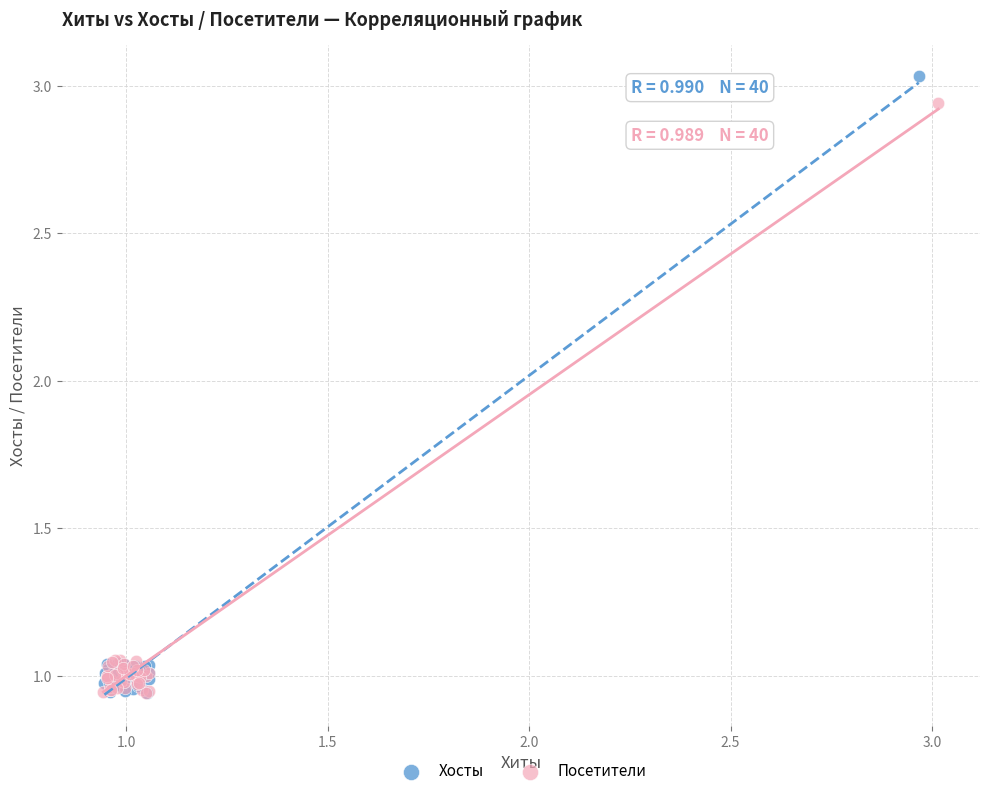

Which series has the largest Y range (max minus min)?

Хосты